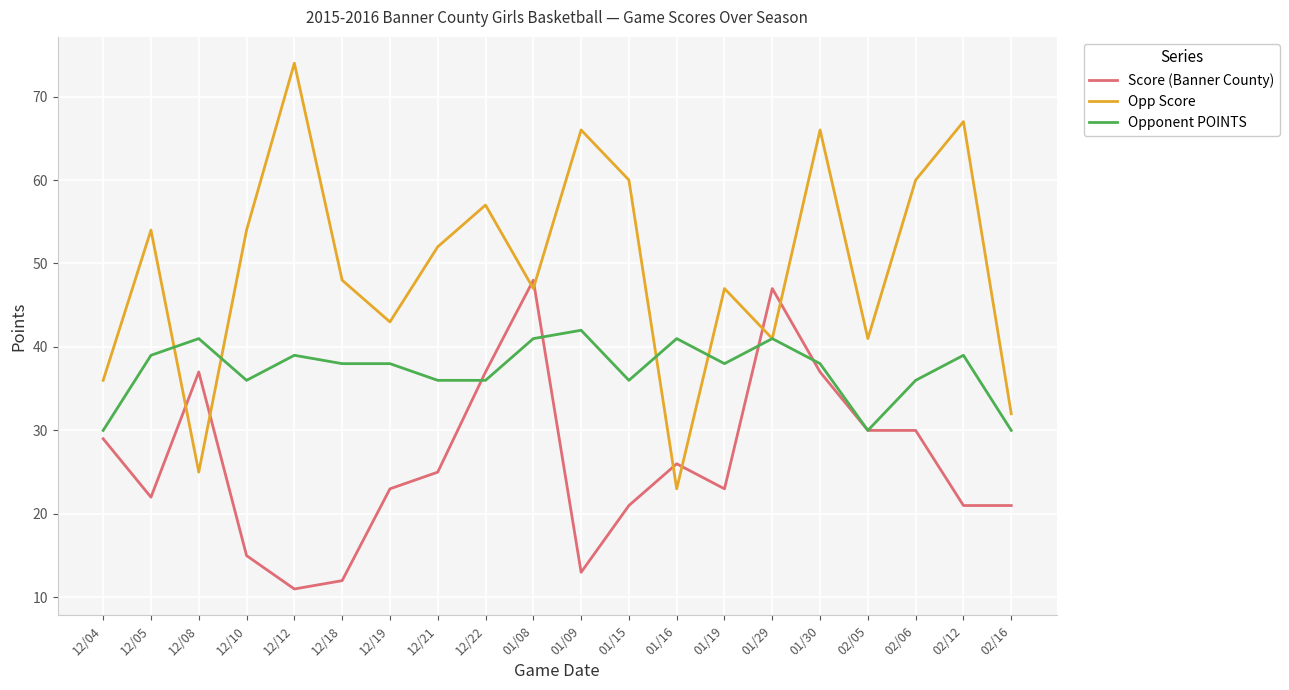

What is the spread (max minus min) of values at 12/21?

27